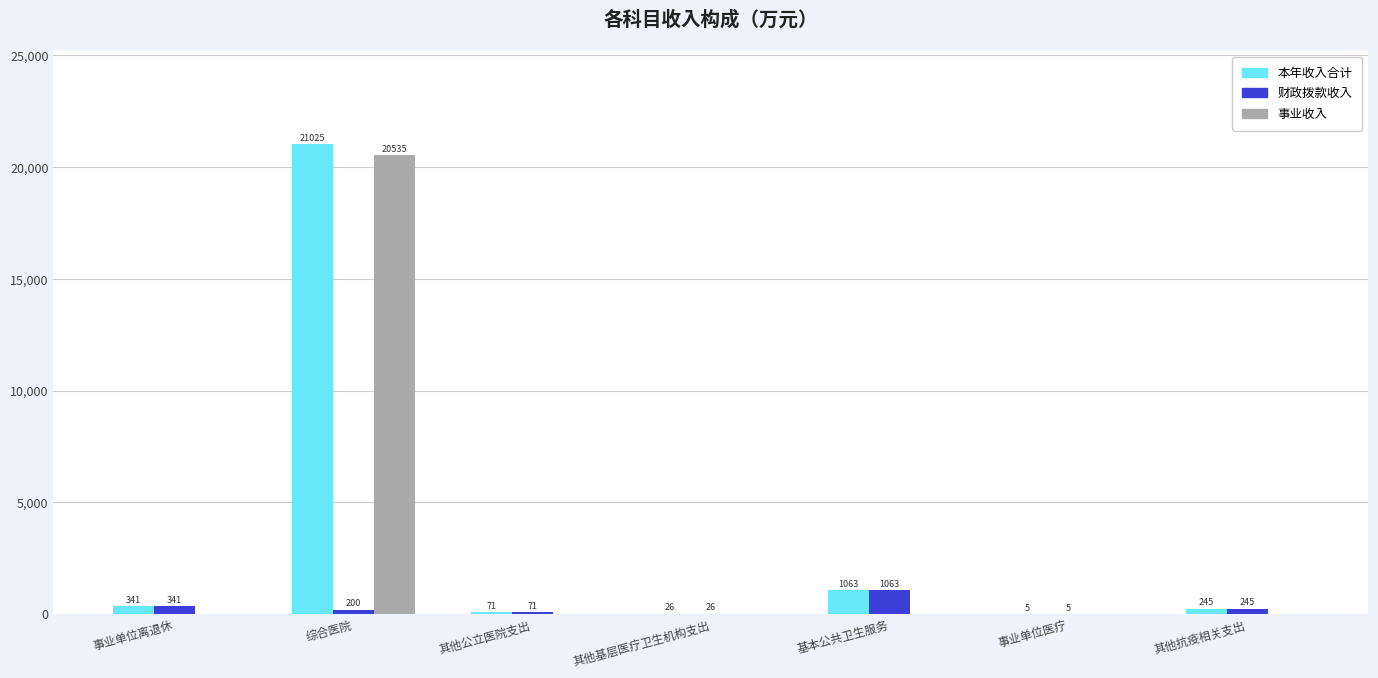

The value of 本年收入合计 at 其他抗疫相关支出 is 245.0. True or false?

True